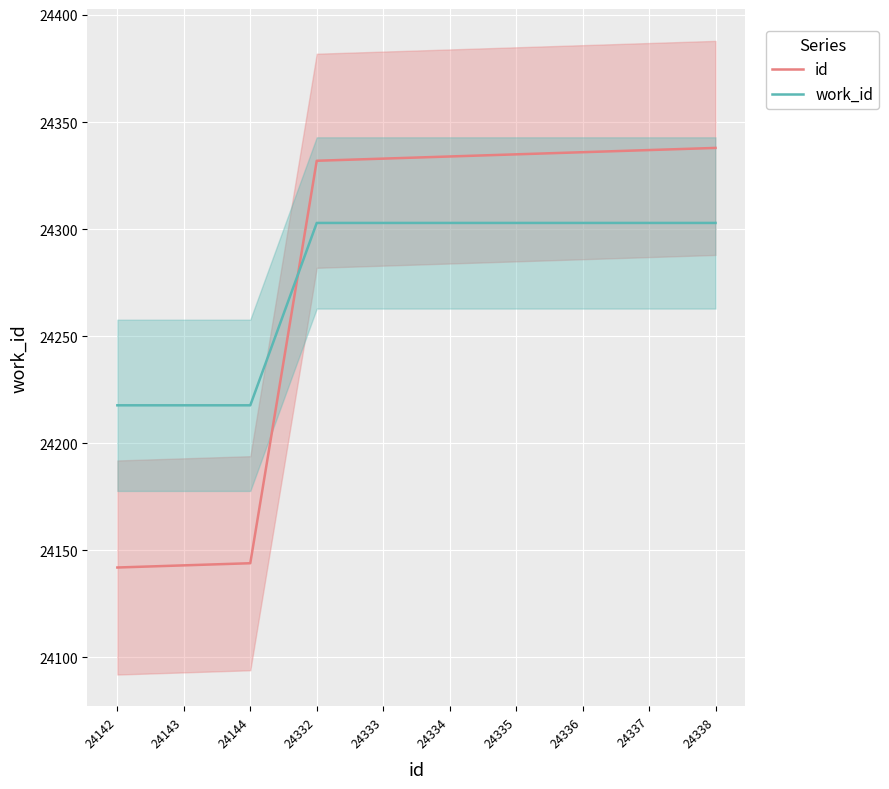

The work_id series shows 32119.8 at 24334. True or false?

False